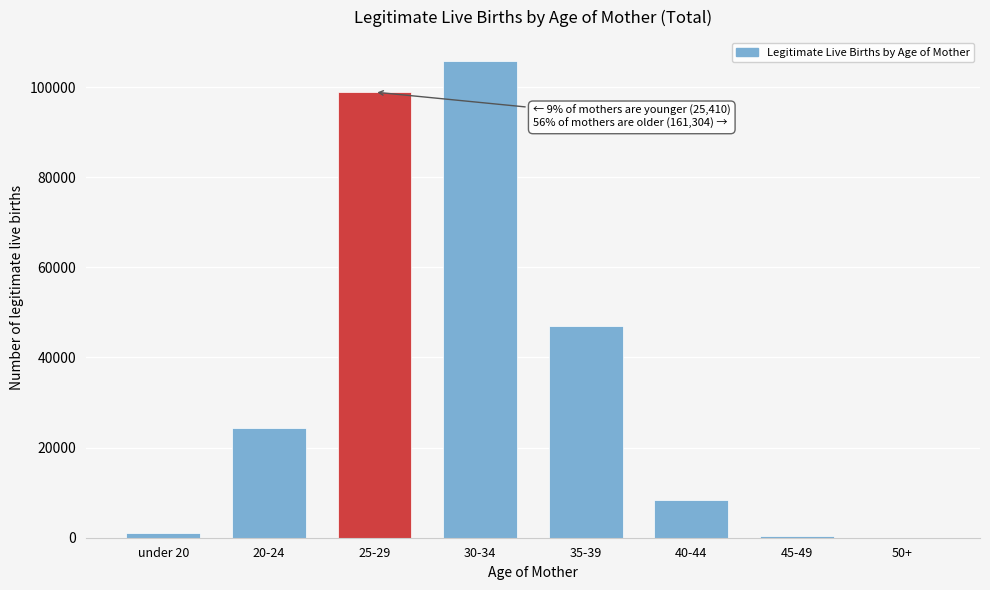

Approximately how many times larger is the value at 25-29 compared to 40-44?

12.0